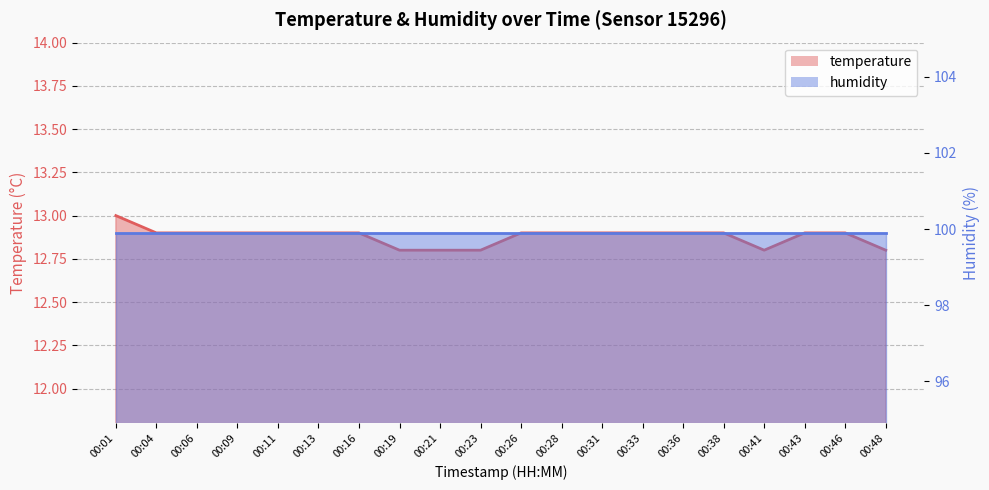

What is the value of the 14th point from the left?

12.9